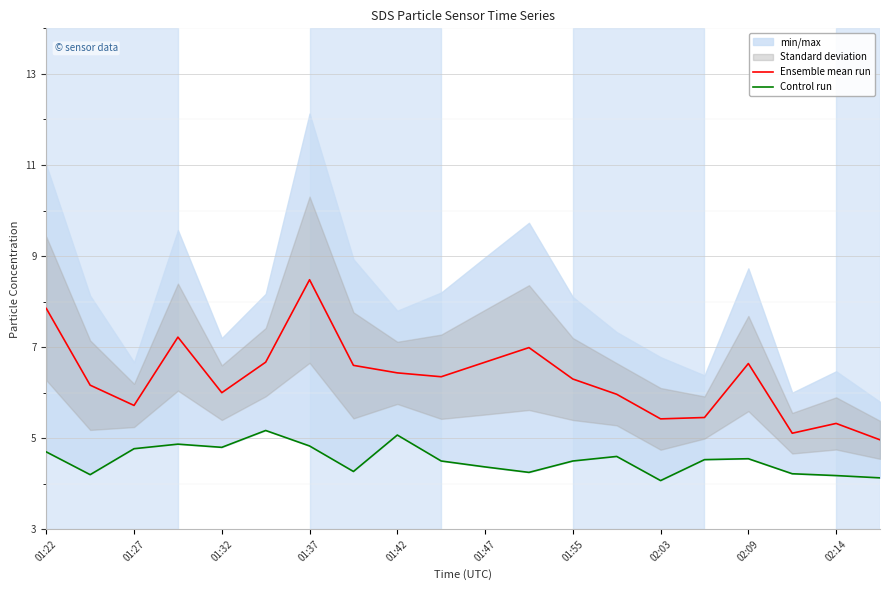

Count the number of categories in the chart.

20